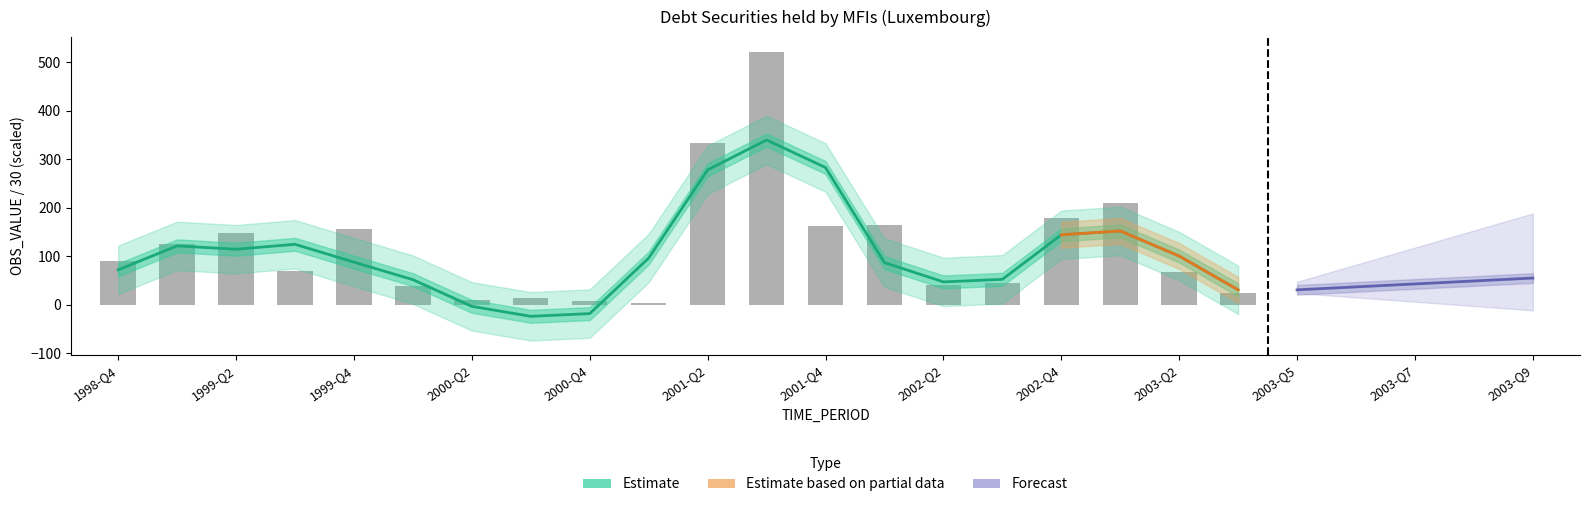

Is it true that the value at 2002-Q4 is 89.7?

False